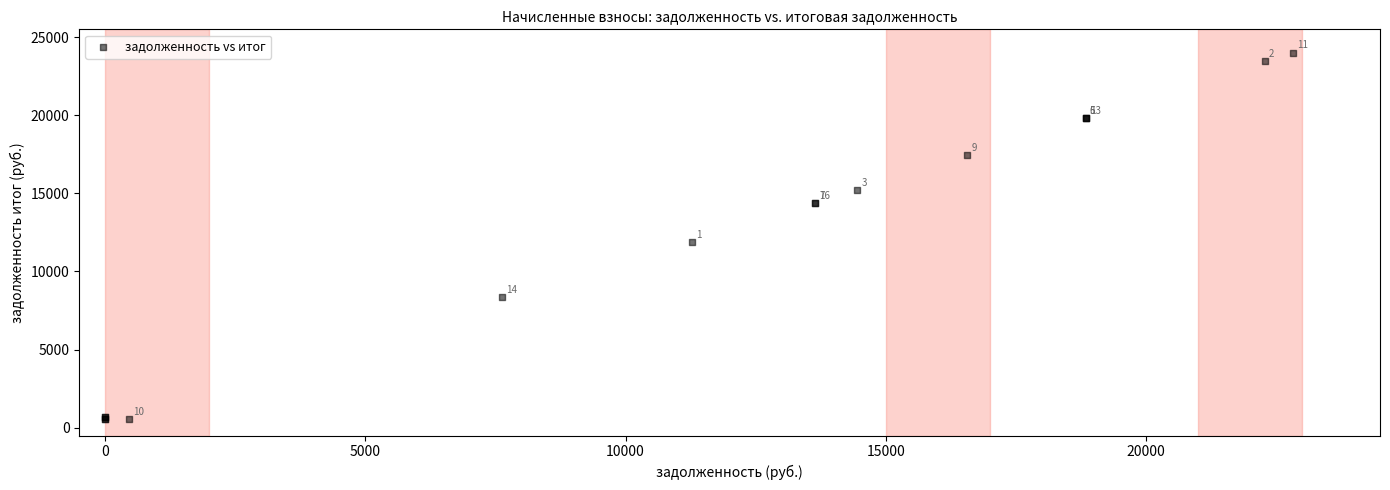

What Y value in the scatter plot is closest to 12296?

11862.2